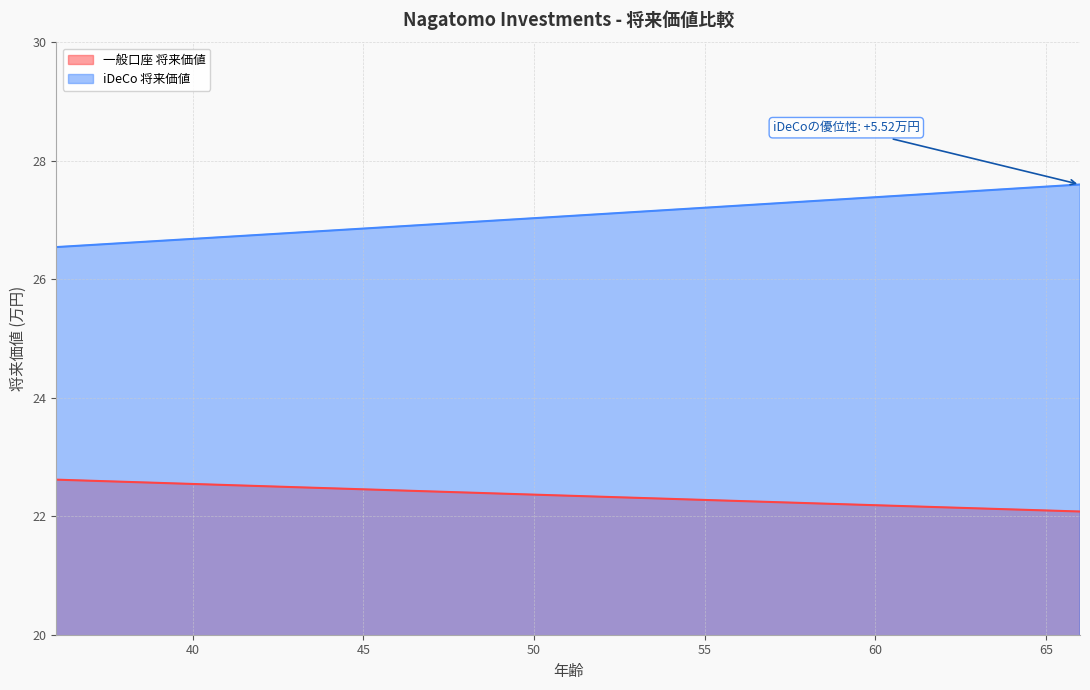

What is the difference between the 一般口座 将来価値 values at 51 and 37?

0.3